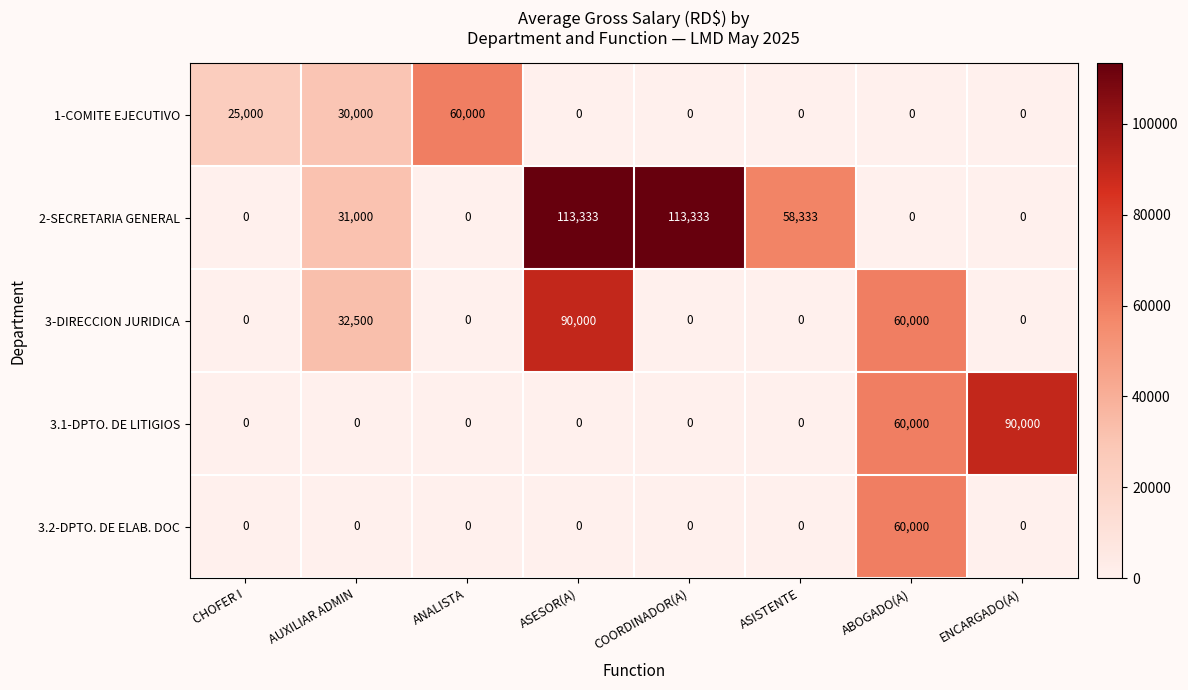

Which category has the highest value in the 1-COMITE EJECUTIVO series?

ANALISTA